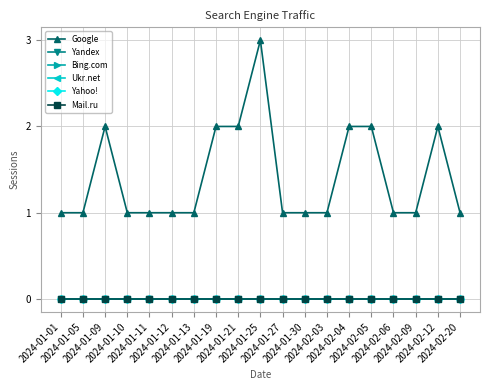

At which category is the sum across all series the highest?

2024-01-25